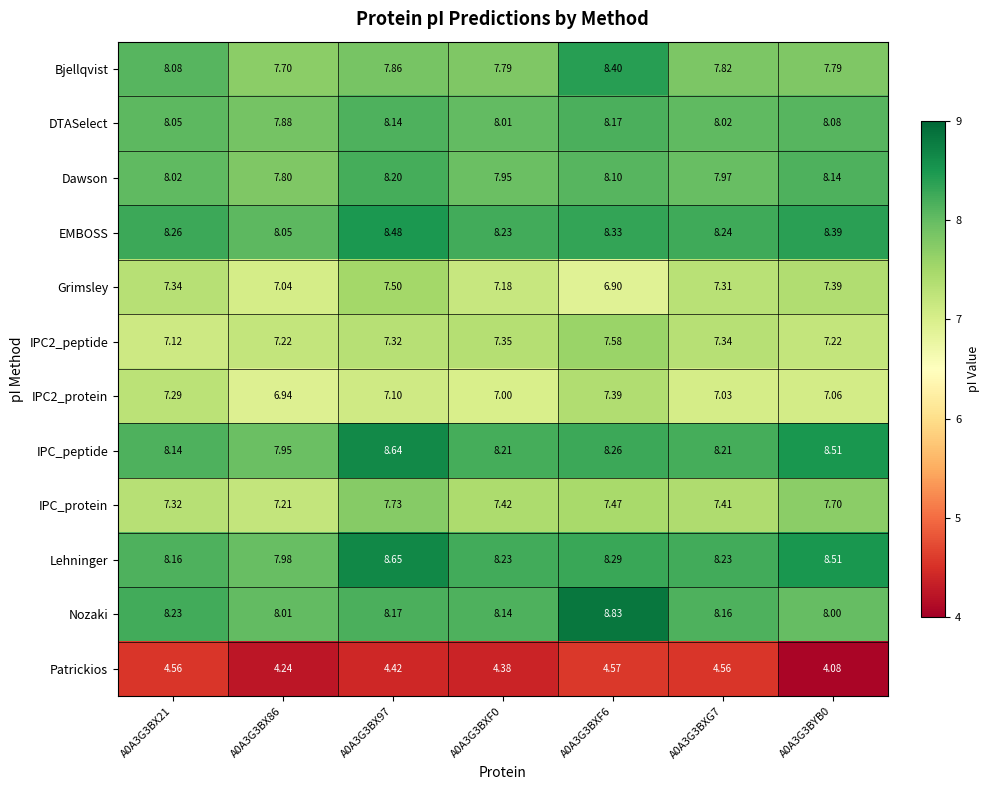

Between A0A3G3BX86 and A0A3G3BX97, which series saw the biggest shift?

IPC_peptide